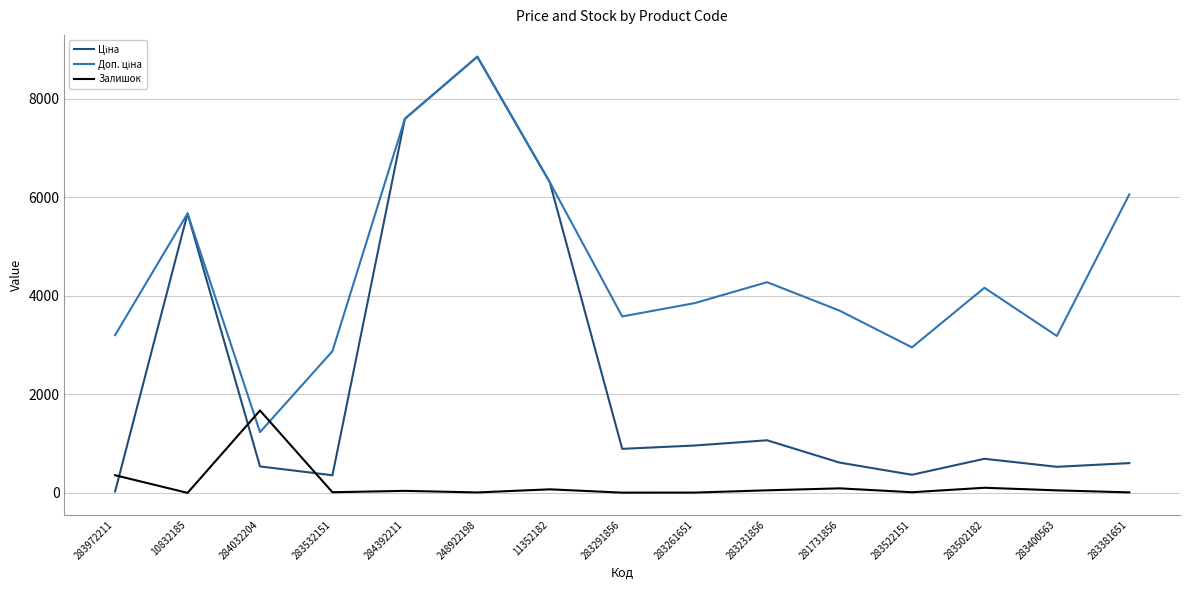

At which label does Залишок reach its peak?

284032204